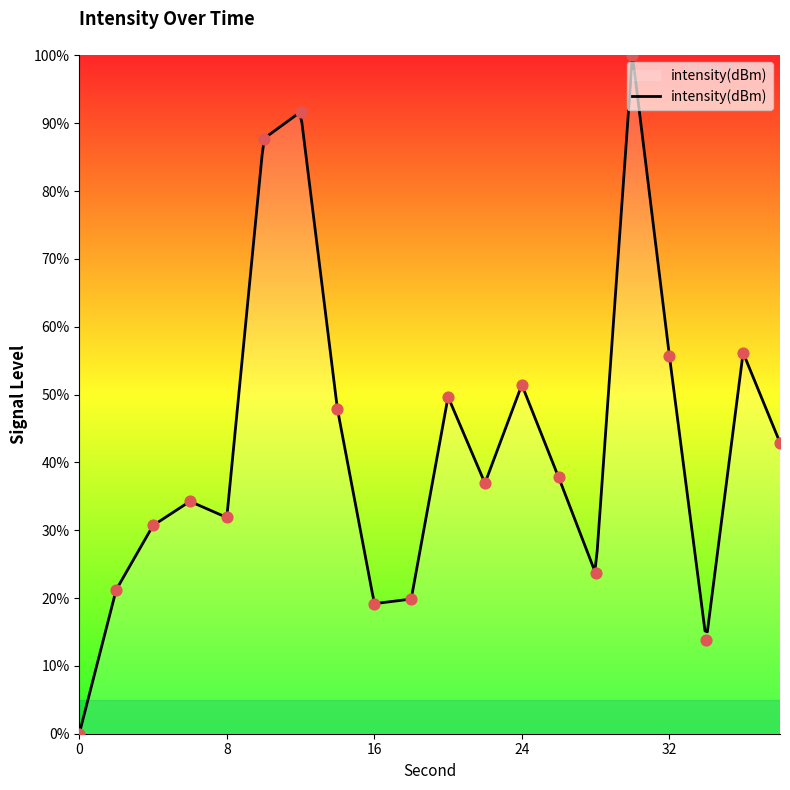

What is the change in value from 8 to 28?

-8.2